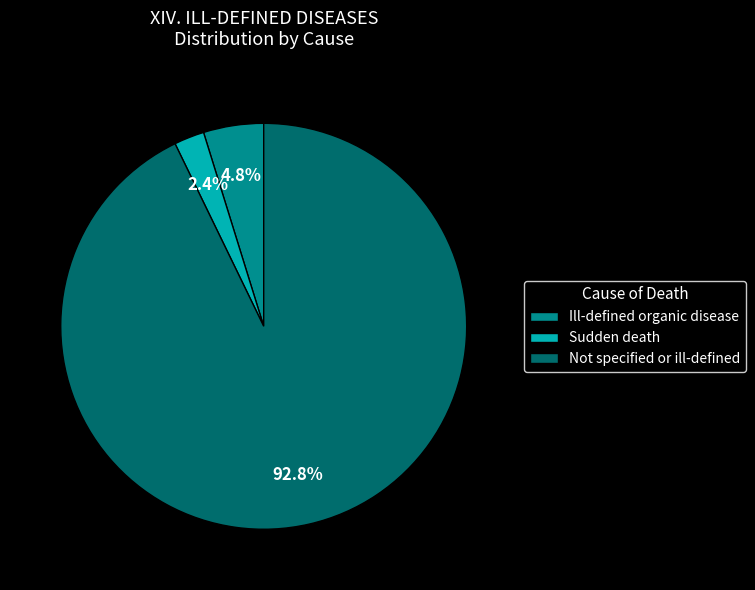

To the nearest percent, what is the average slice percentage?

33%